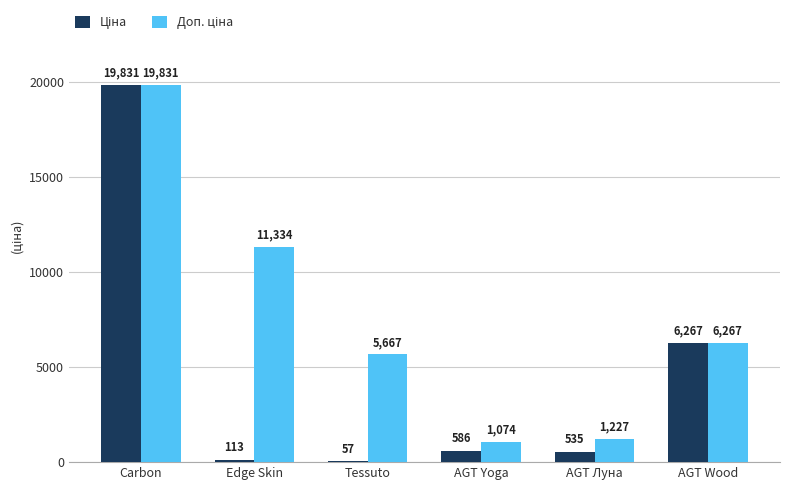

What is the greatest value displayed?

19831.1